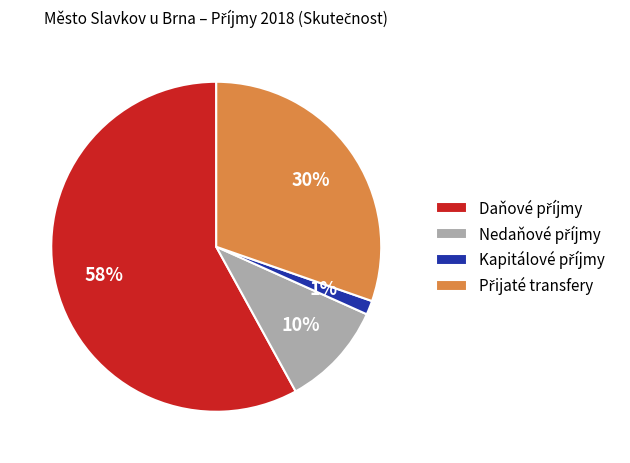

Does any single category account for the majority?

Yes